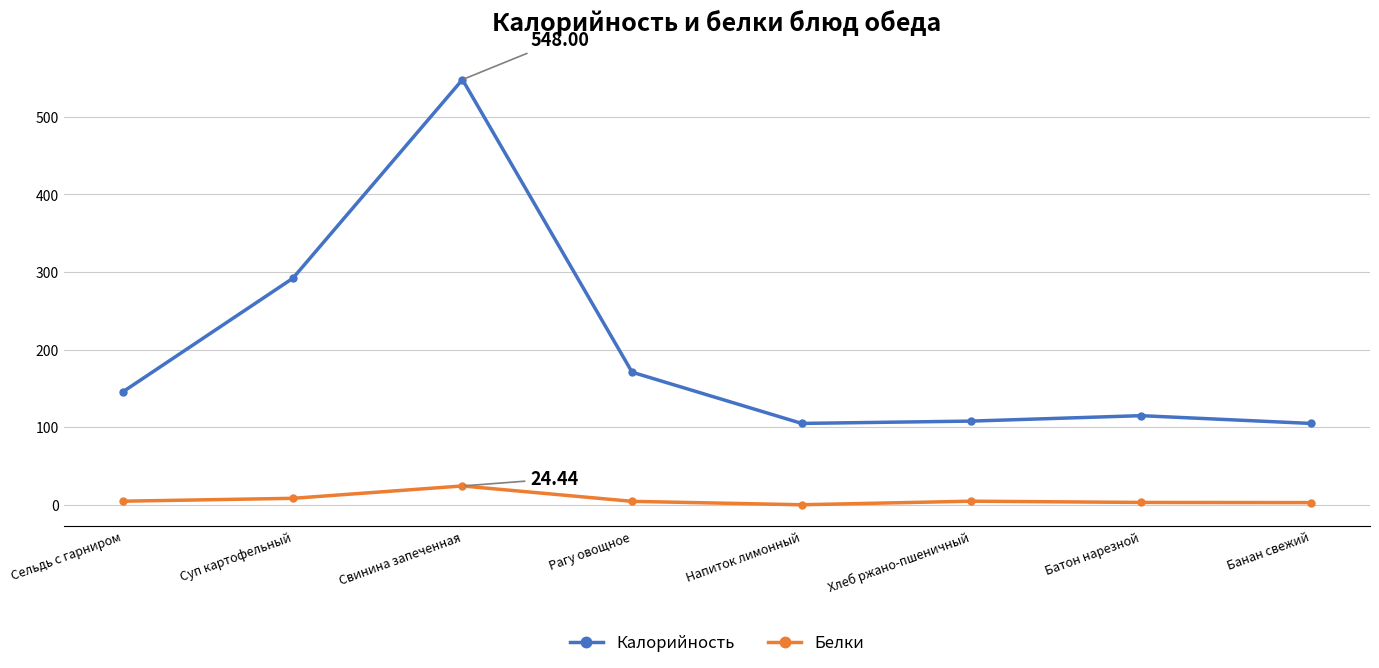

True or false: Белки and Калорийность cross at least once.

False